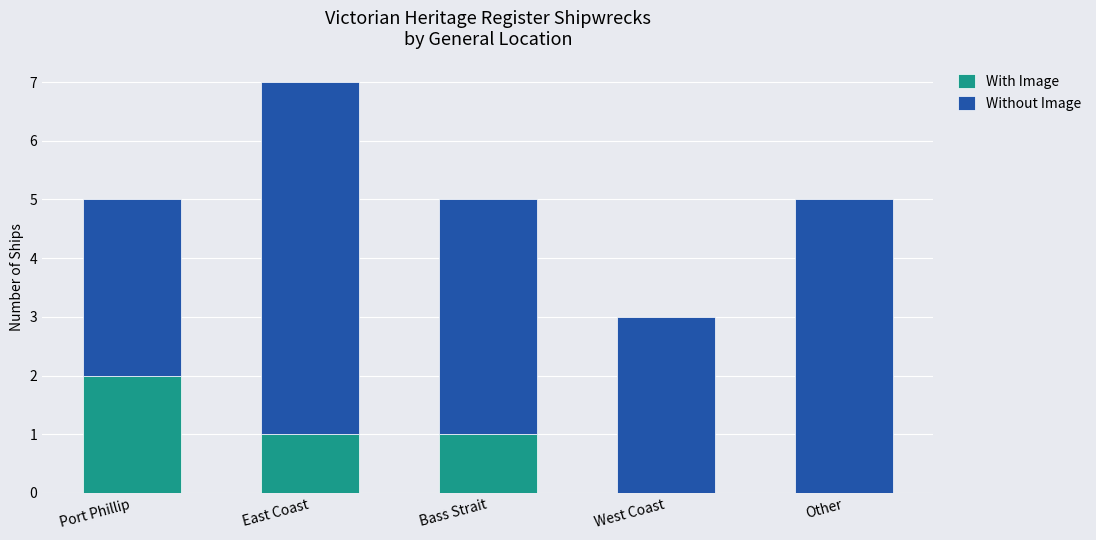

The value of With Image at Other is 0. True or false?

True